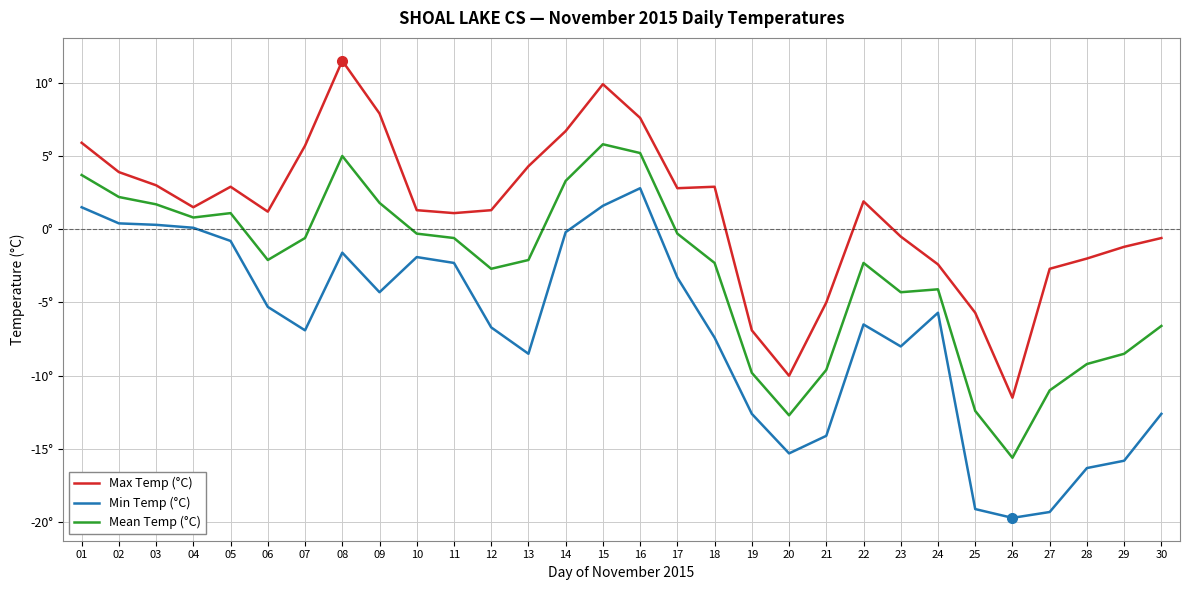

What are all the series names shown in the legend?

Max Temp (°C), Min Temp (°C), Mean Temp (°C)